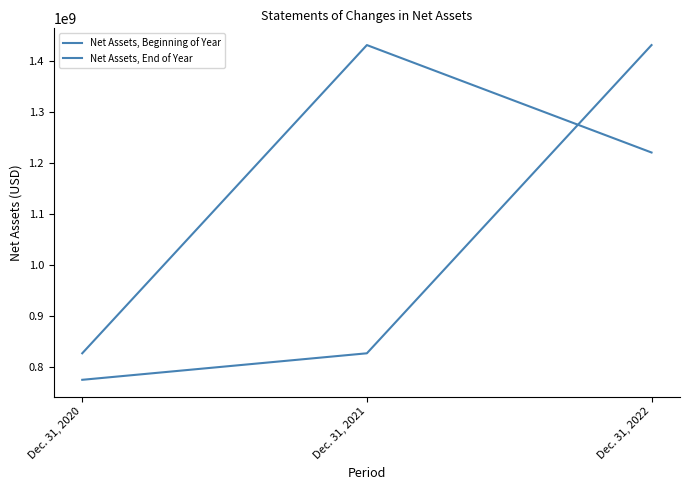

What is the minimum value for Net Assets, Beginning of Year?

775343105